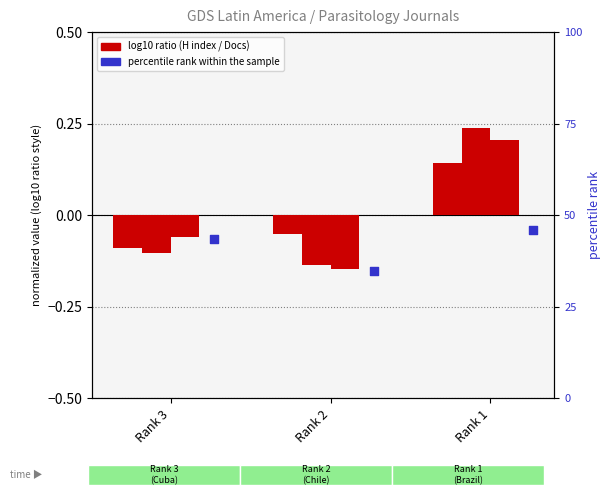

What is the total value across all series at Rank 1?

46.2